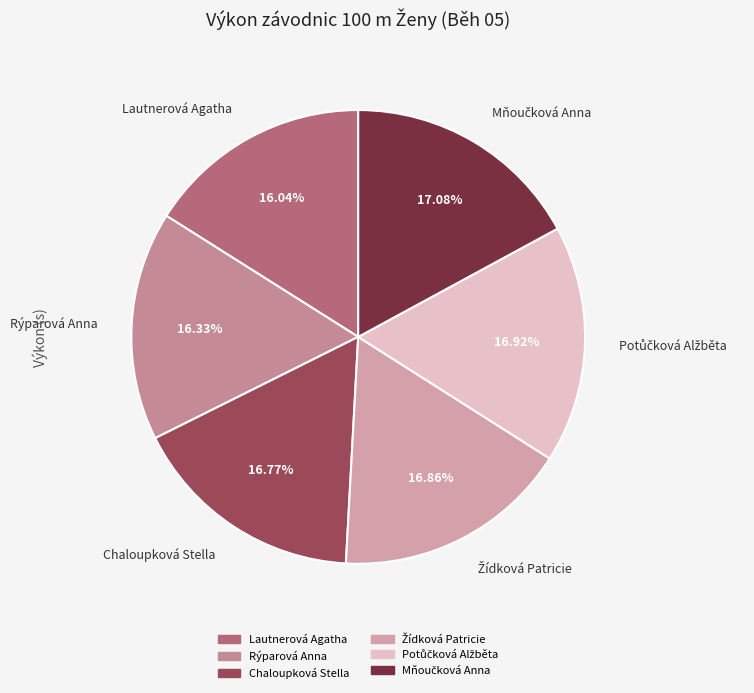

Is there a majority slice in this chart?

No